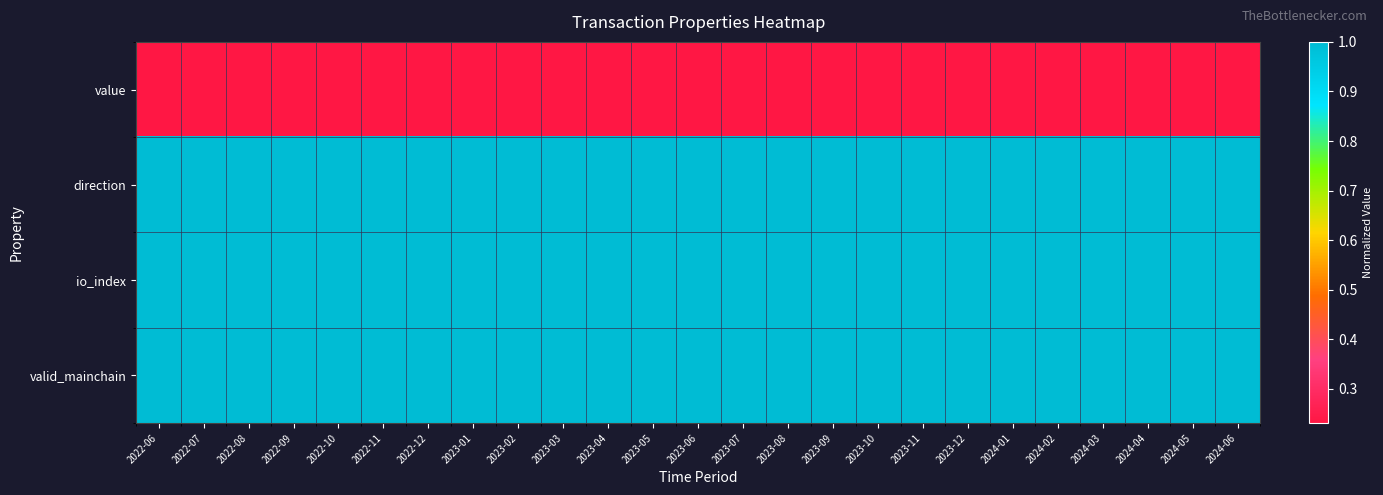

List the series in order of their peak value, highest first.

direction, io_index, valid_mainchain, value